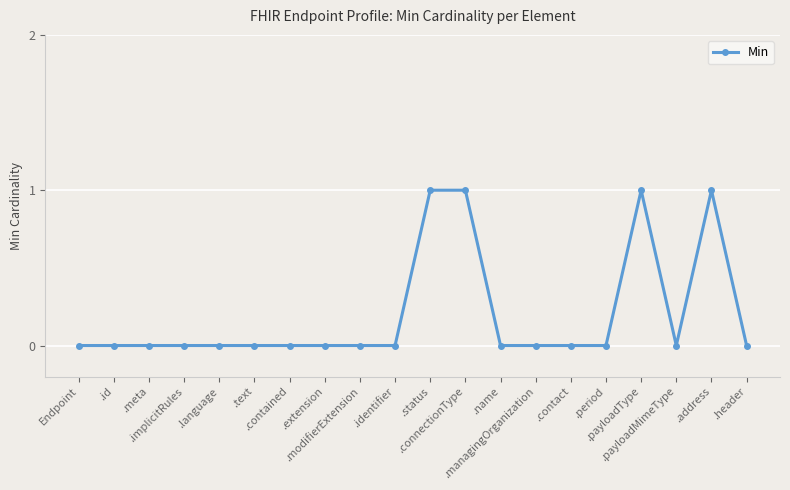

True or false: there are more than 0 points higher than both neighbors.

True